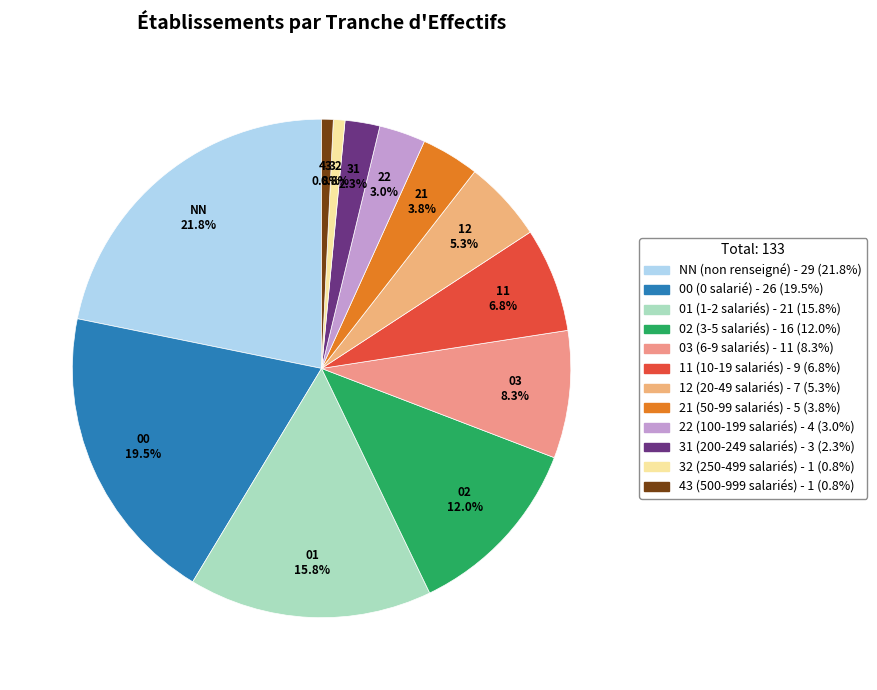

Between 32 and 01, which is larger?

01